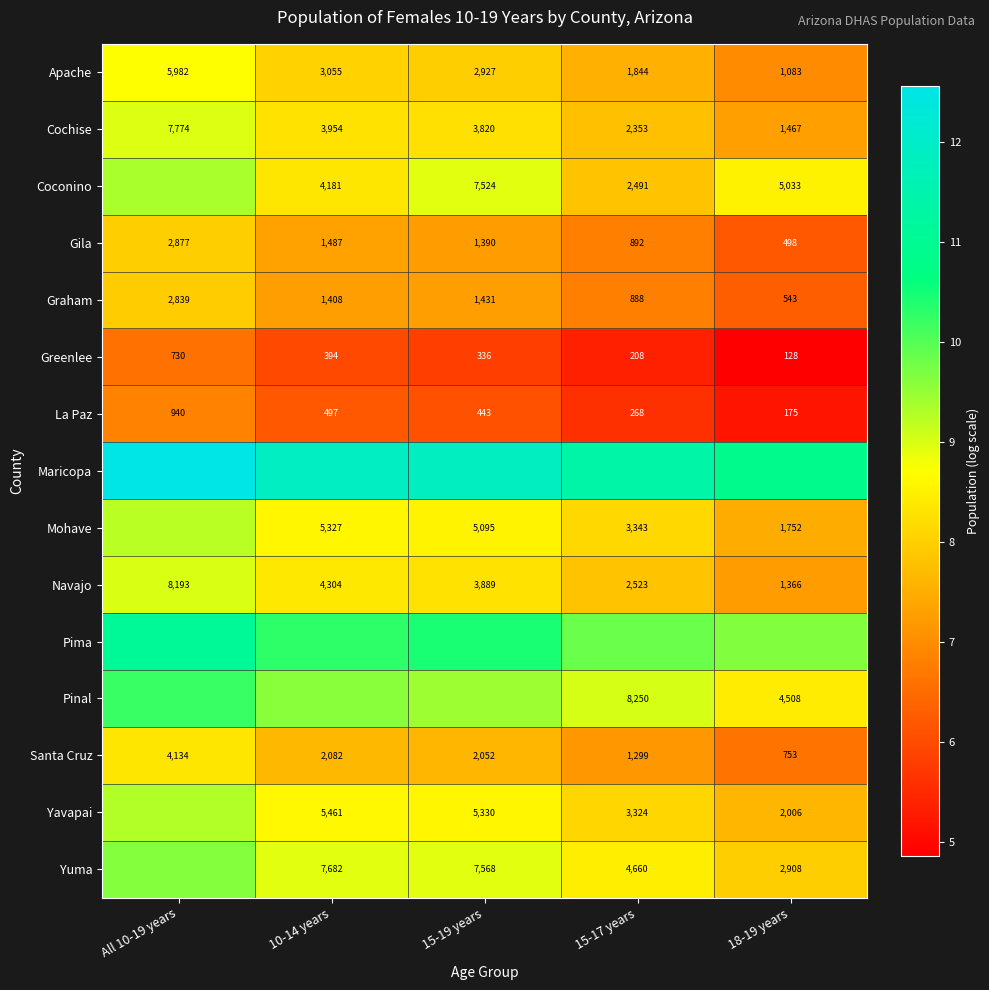

List the labels in order of Mohave value, largest first.

All 10-19 years, 10-14 years, 15-19 years, 15-17 years, 18-19 years